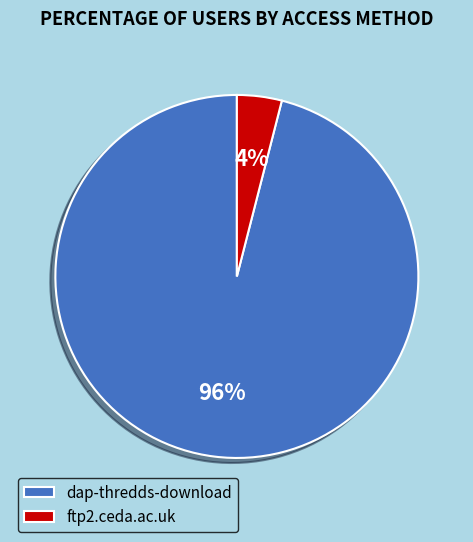

What percentage is the ftp2.ceda.ac.uk slice, to the nearest percent?

4%